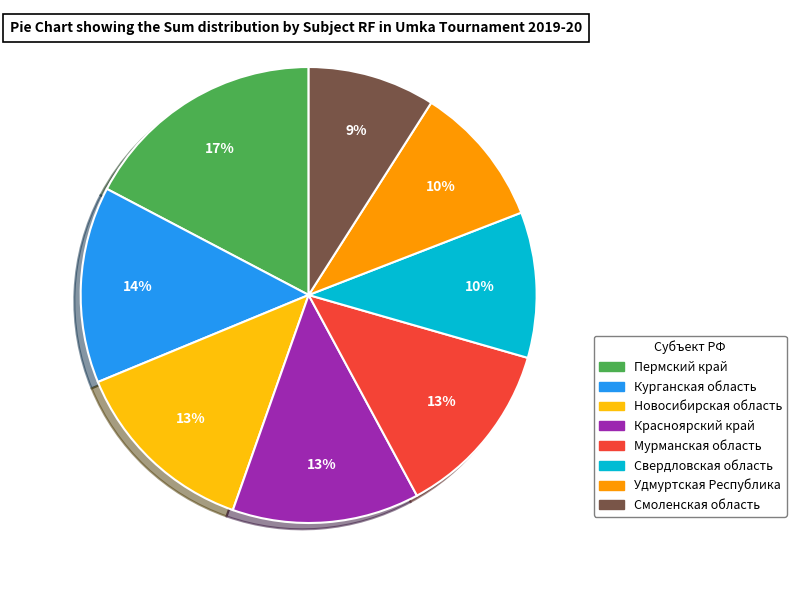

Is it true that Новосибирская область is 13% of the pie?

True